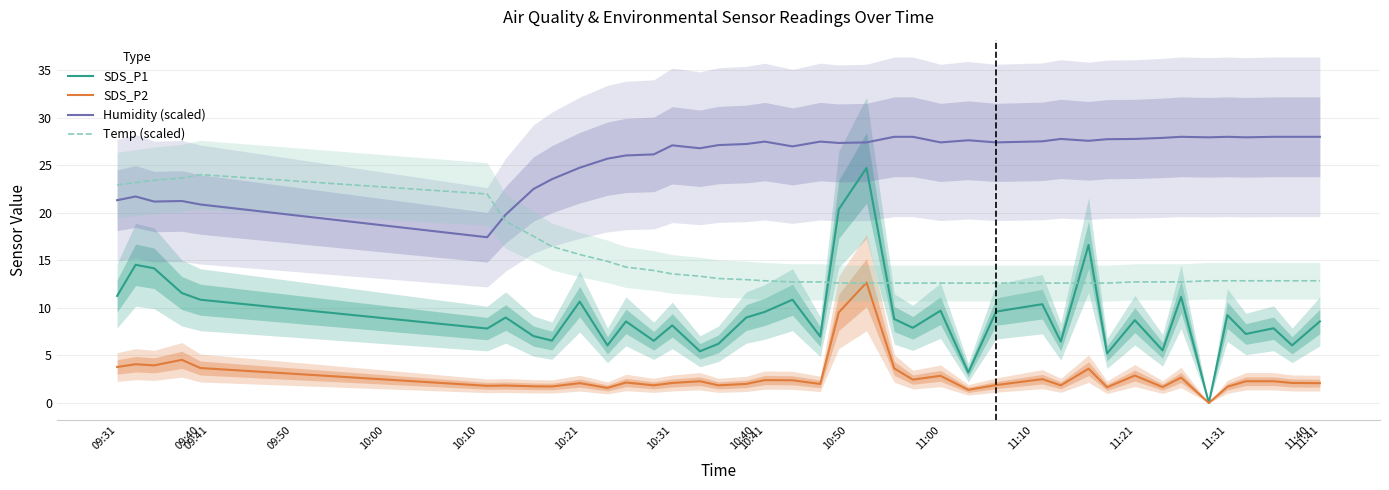

True or false: SDS_P1 has more than 1 interior local peaks.

True